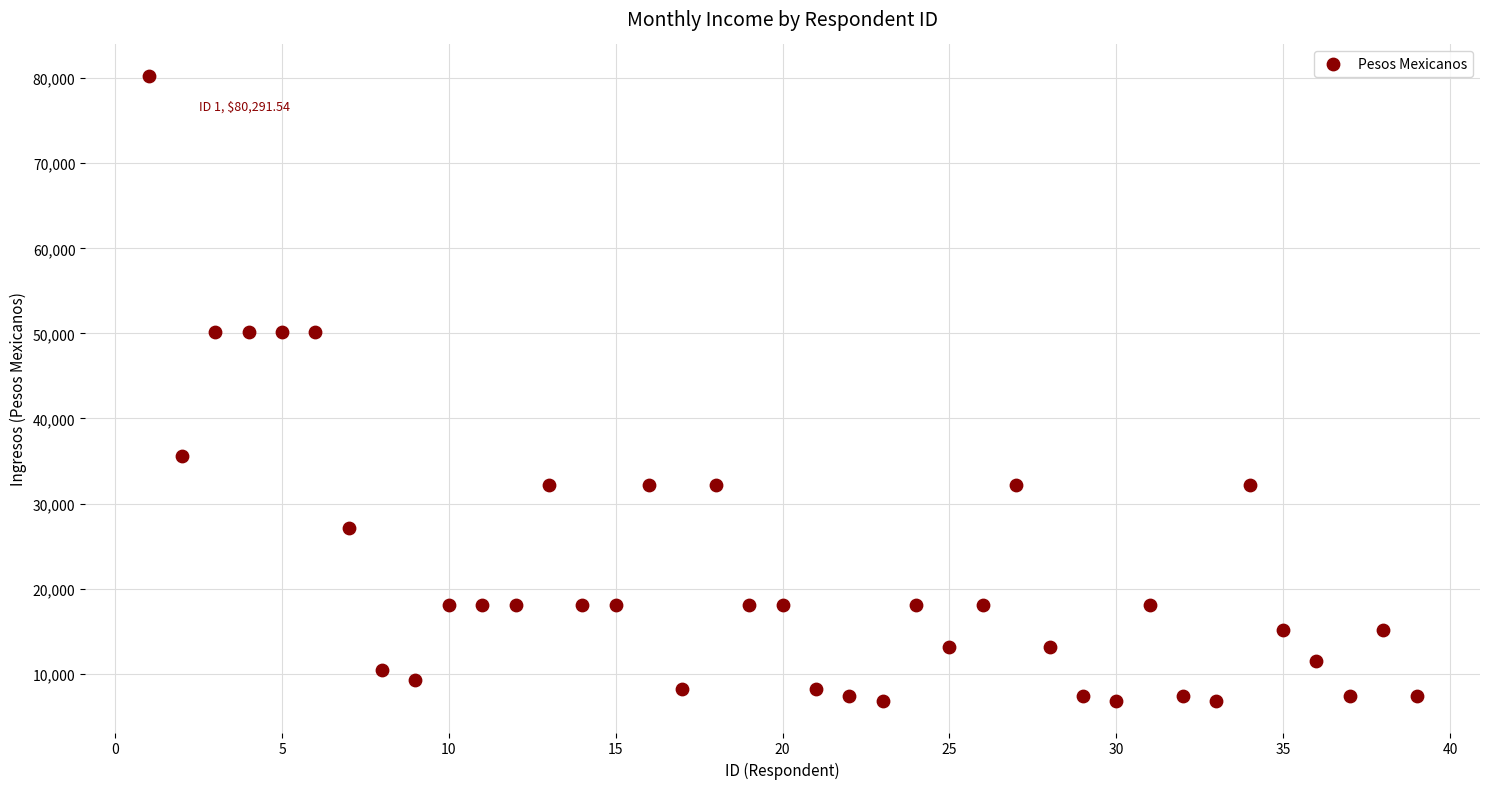

What is the range of X values (max minus min)?

38.0